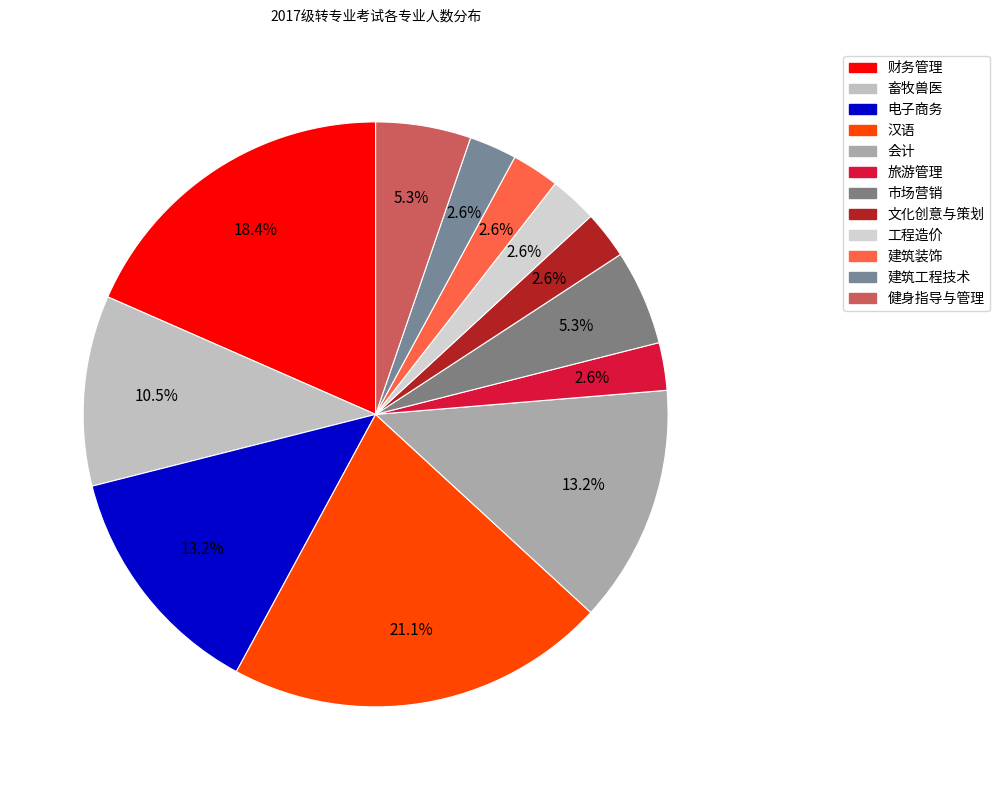

To the nearest percent, what percentage of the pie is 会计?

13%